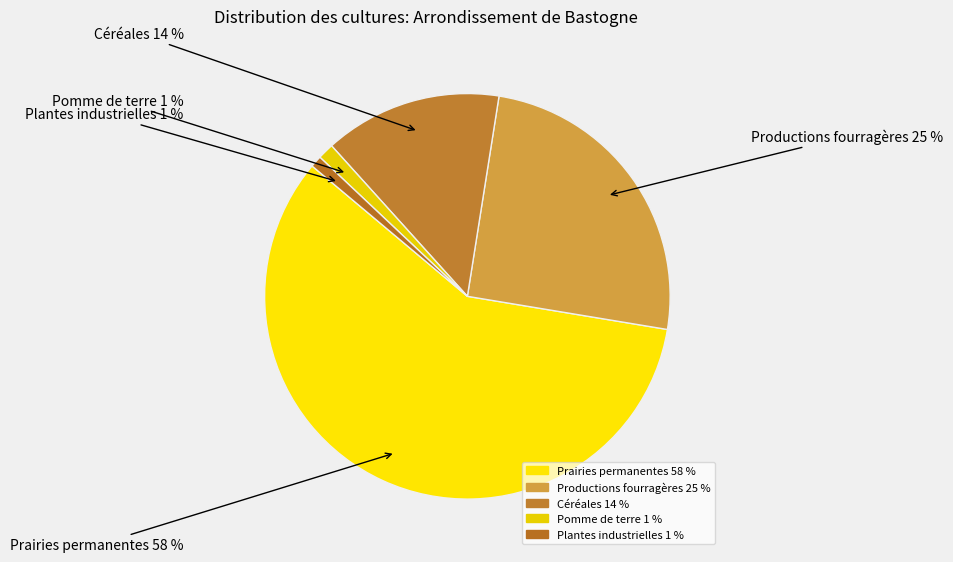

To the nearest percent, what is the combined percentage of Pomme de terre and Plantes industrielles?

2%